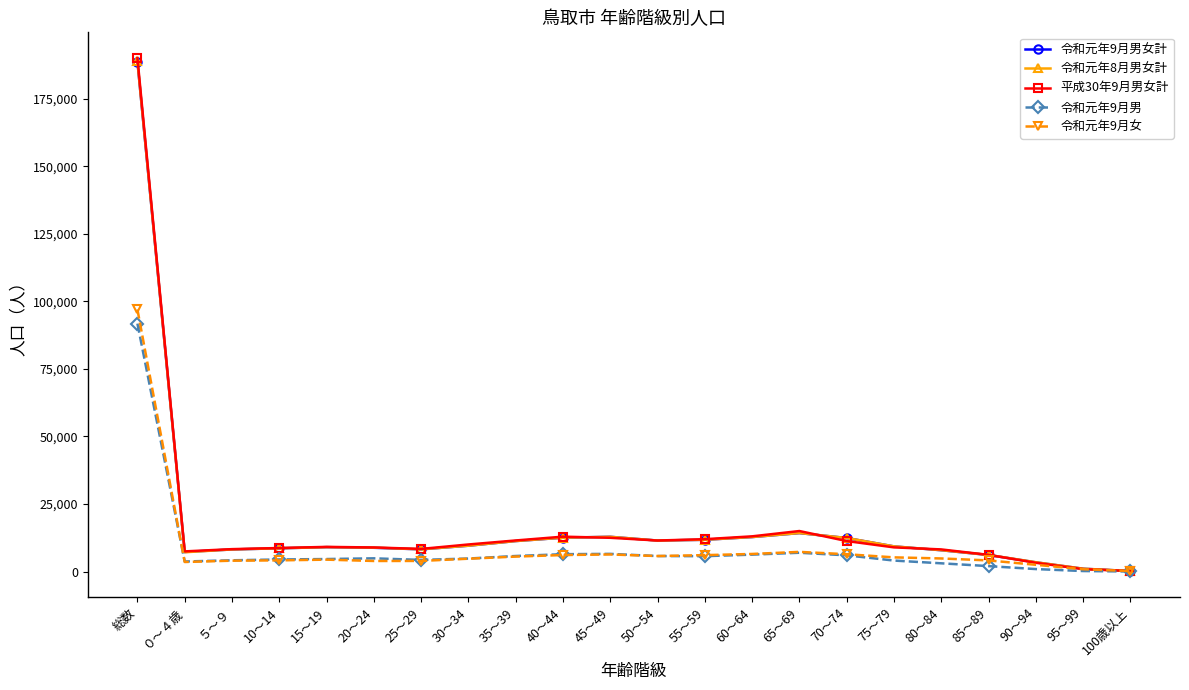

What is the maximum value shown in the chart?

190137